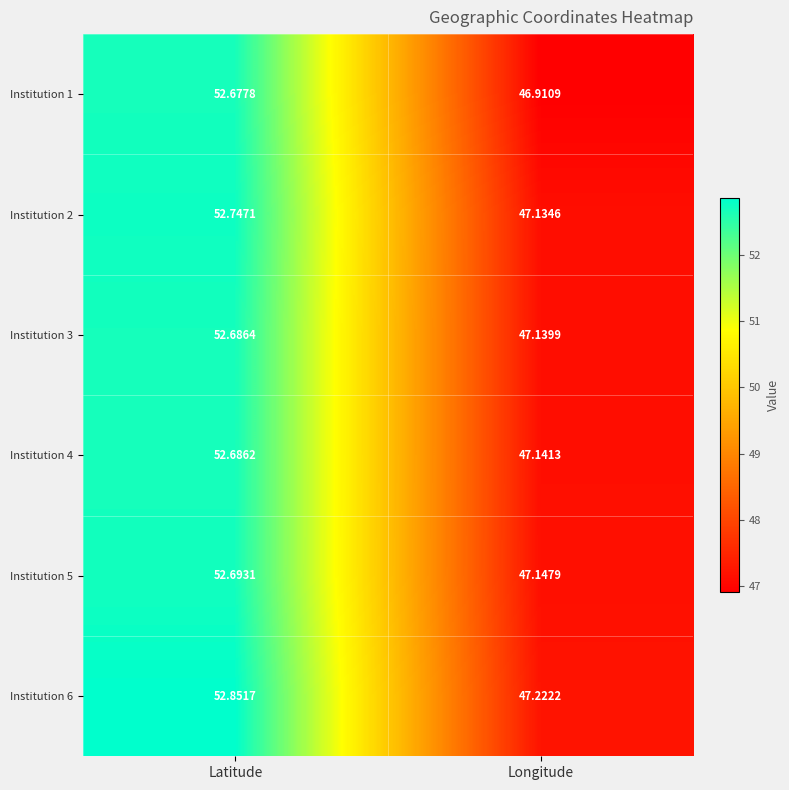

Is the value of Institution 3 at Longitude greater than the value of Institution 1 at Longitude?

Yes